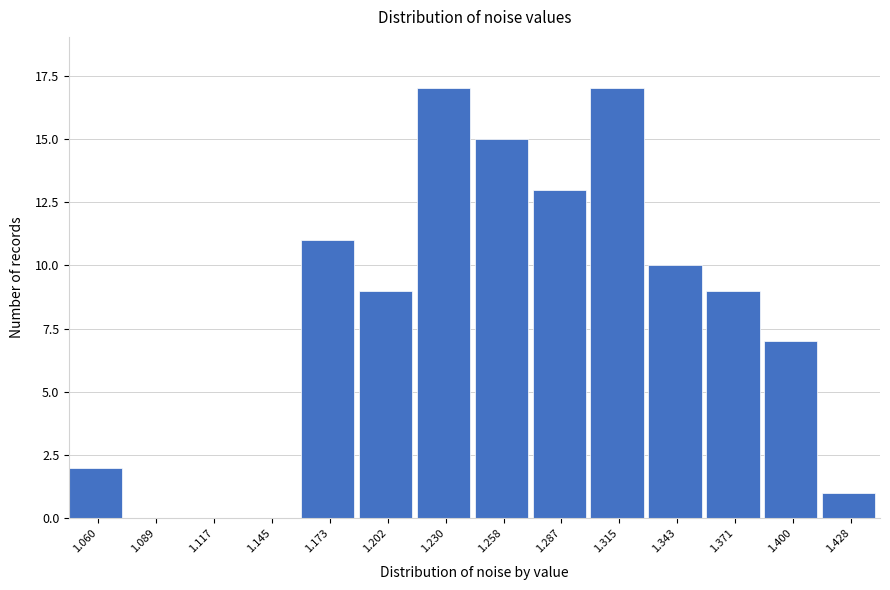

Reading left to right, list all the values displayed in this chart.

1.060=2	1.089=0	1.117=0	1.145=0	1.173=11	1.202=9	1.230=17	1.258=15	1.287=13	1.315=17	1.343=10	1.371=9	1.400=7	1.428=1